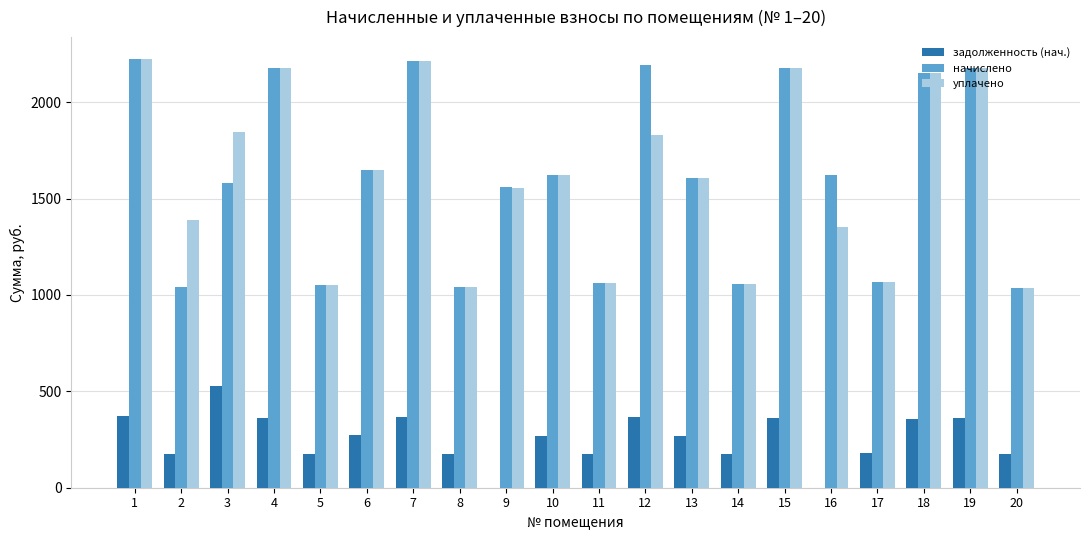

What is the maximum value shown in the chart?

2226.0